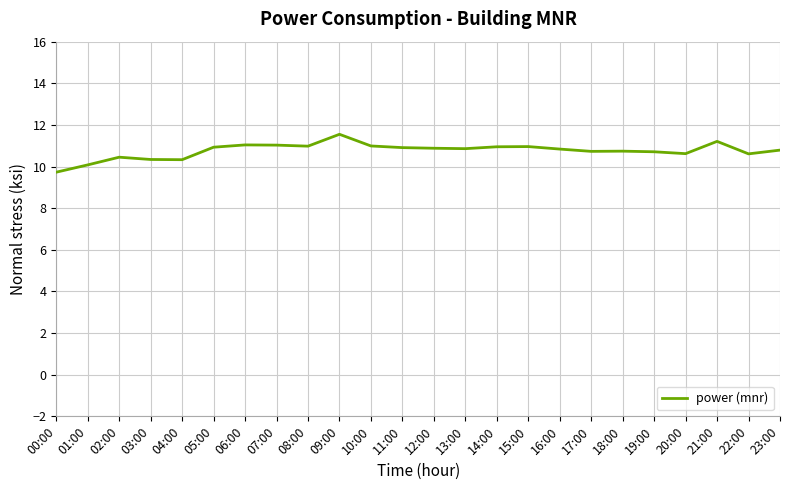

At which label is the value closest to 10?

01:00